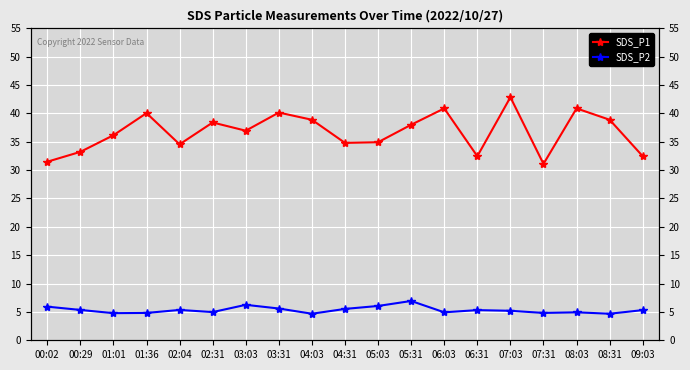

Reading left to right, what are all the values shown in this chart?

SDS_P1: 31.5	33.2	36.1	40.0	34.5	38.4	37.0	40.1	38.9	34.8	34.9	38.0	40.9	32.5	42.9	31.1	40.9	38.9	32.5
SDS_P2: 5.9	5.3	4.8	4.8	5.3	5.0	6.2	5.6	4.7	5.5	6.0	6.9	4.9	5.3	5.2	4.8	4.9	4.7	5.3